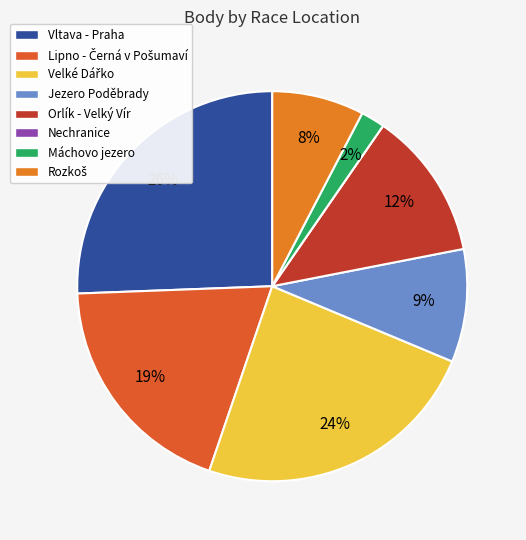

The Vltava - Praha slice represents 1% of the pie. True or false?

False